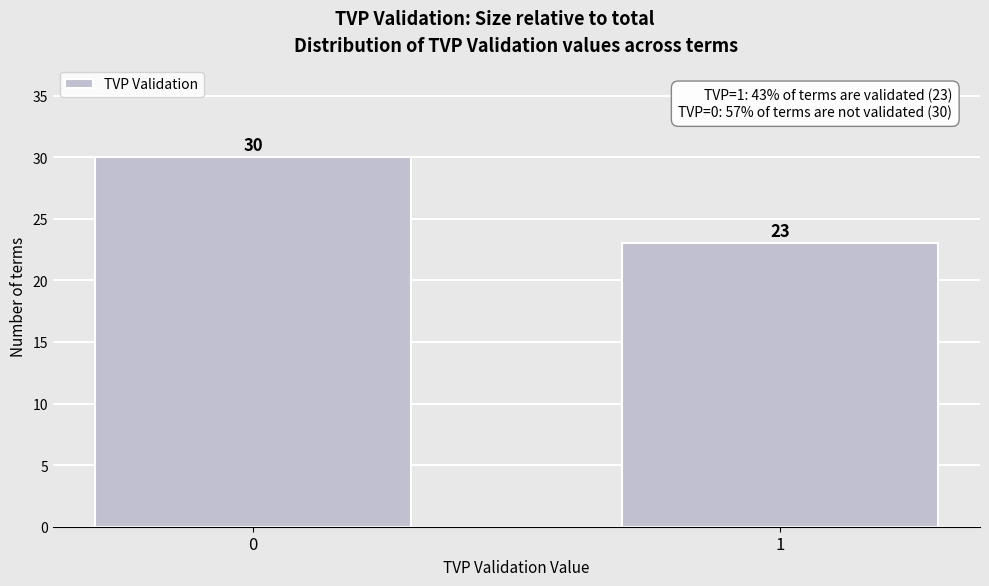

Reading right to left, what are all the values shown in this chart?

1=23	0=30